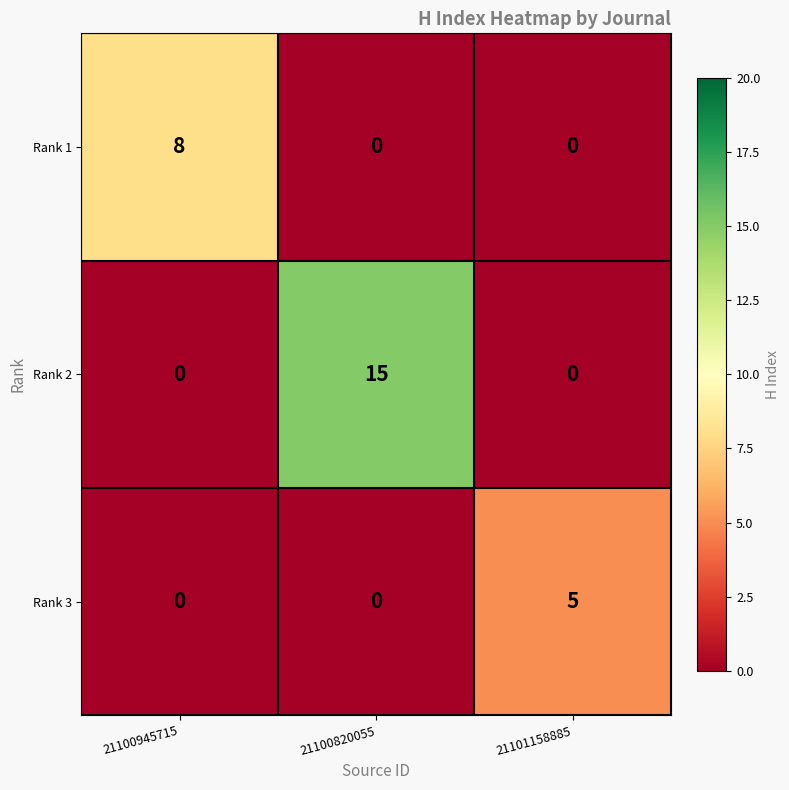

The Rank 1 series shows 8 at 21100945715. True or false?

True